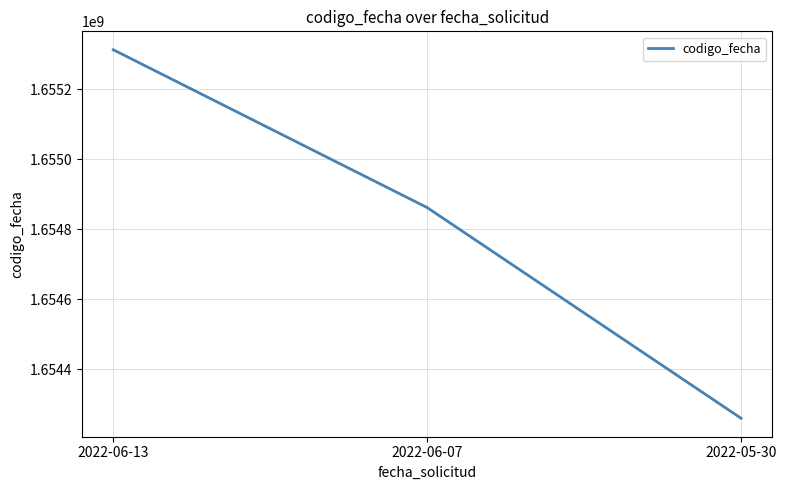

True or false: the data shows 993485365 at 2022-06-07.

False